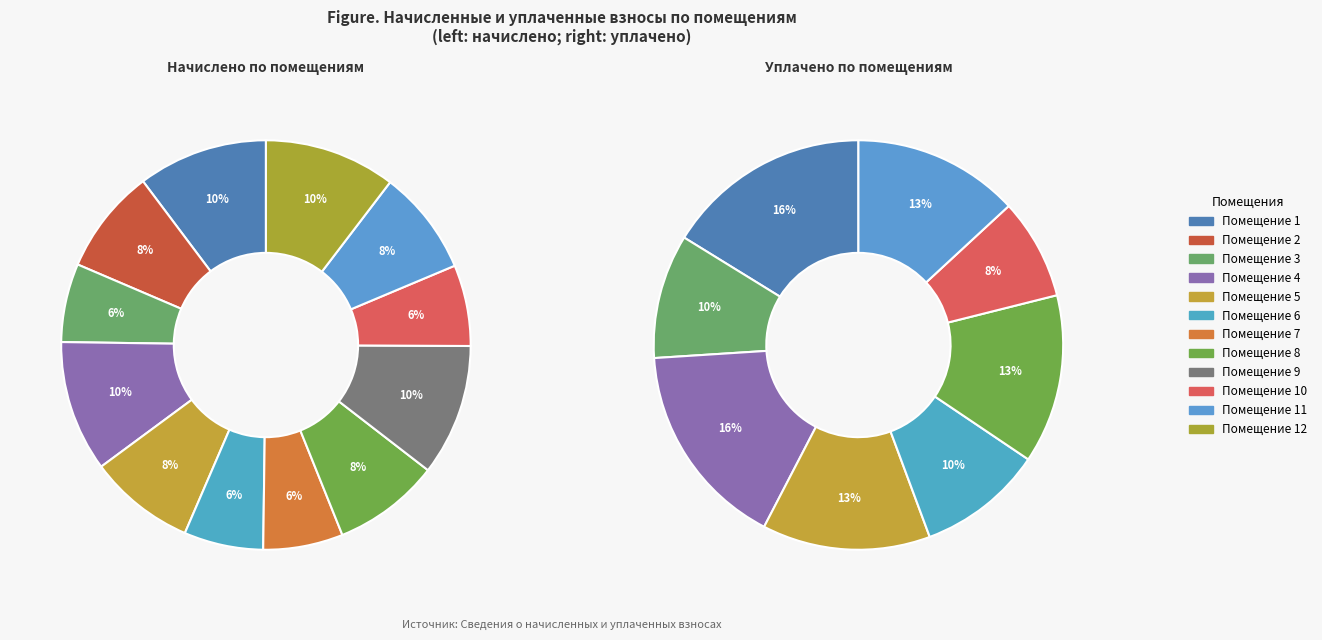

To the nearest percent, what is the combined percentage of 12 and 5?

19%